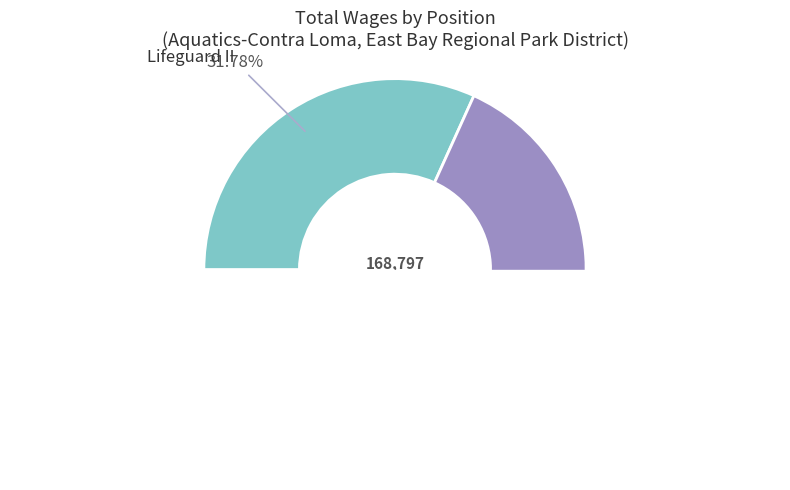

Is it true that Lifeguard I is 1% of the pie?

False